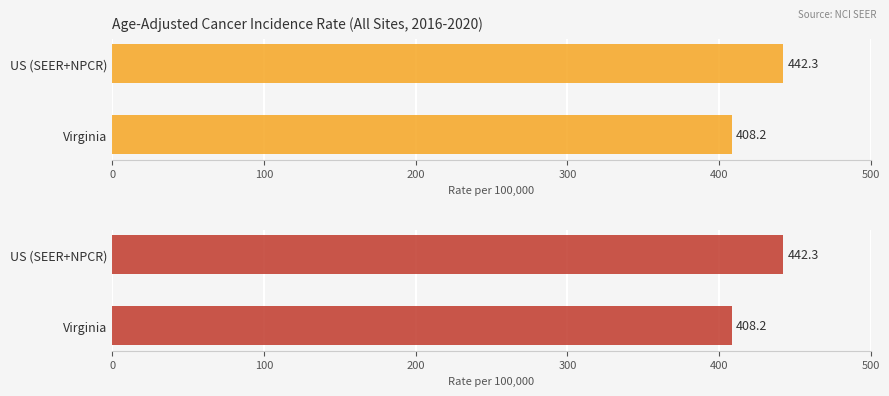

What is the value of the 2nd bar from the left?

442.3